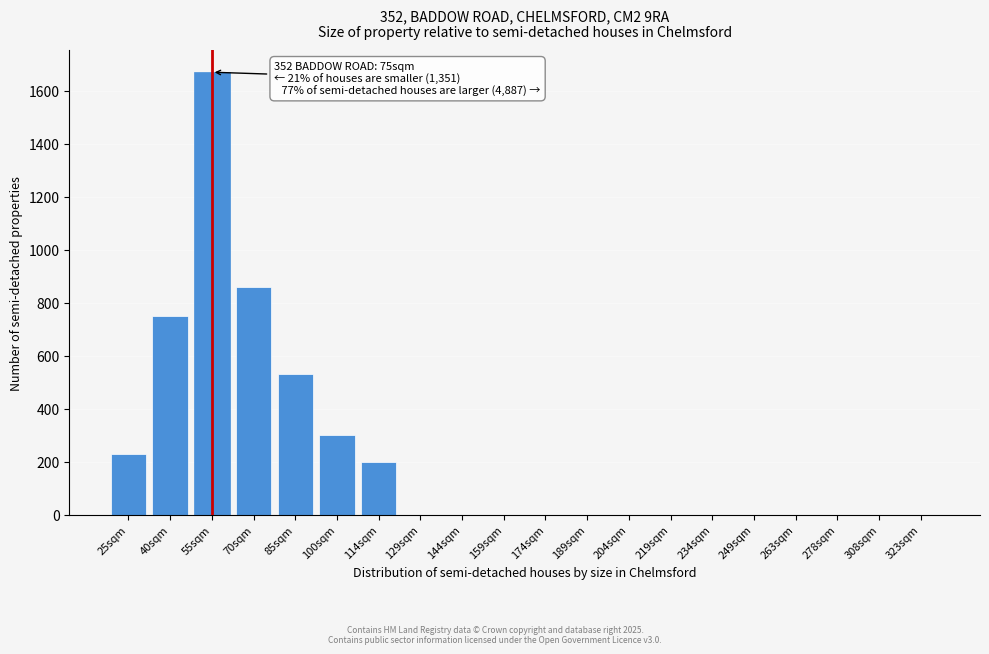

Reading left to right, list all the values displayed in this chart.

25sqm=230	40sqm=750	55sqm=1670	70sqm=860	85sqm=530	100sqm=300	114sqm=200	129sqm=0	144sqm=0	159sqm=0	174sqm=0	189sqm=0	204sqm=0	219sqm=0	234sqm=0	249sqm=0	263sqm=0	278sqm=0	308sqm=0	323sqm=0